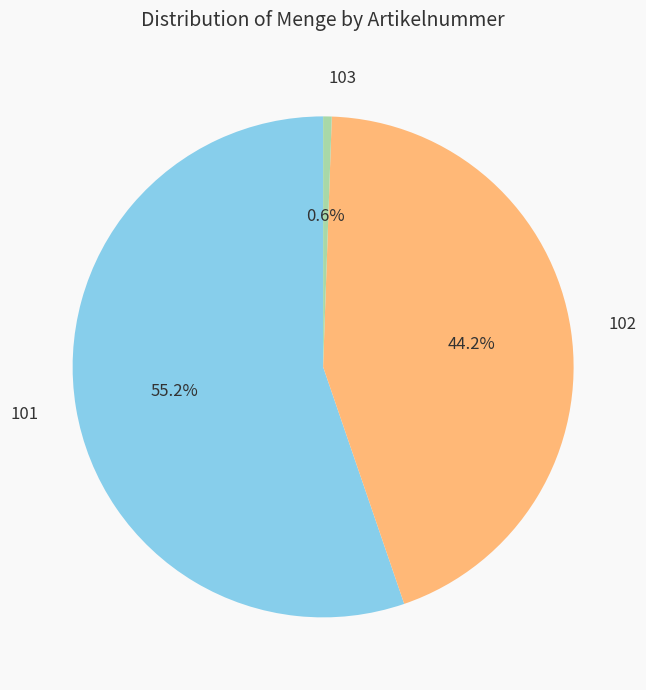

To the nearest percent, what is the combined percentage of 102 and 103?

45%